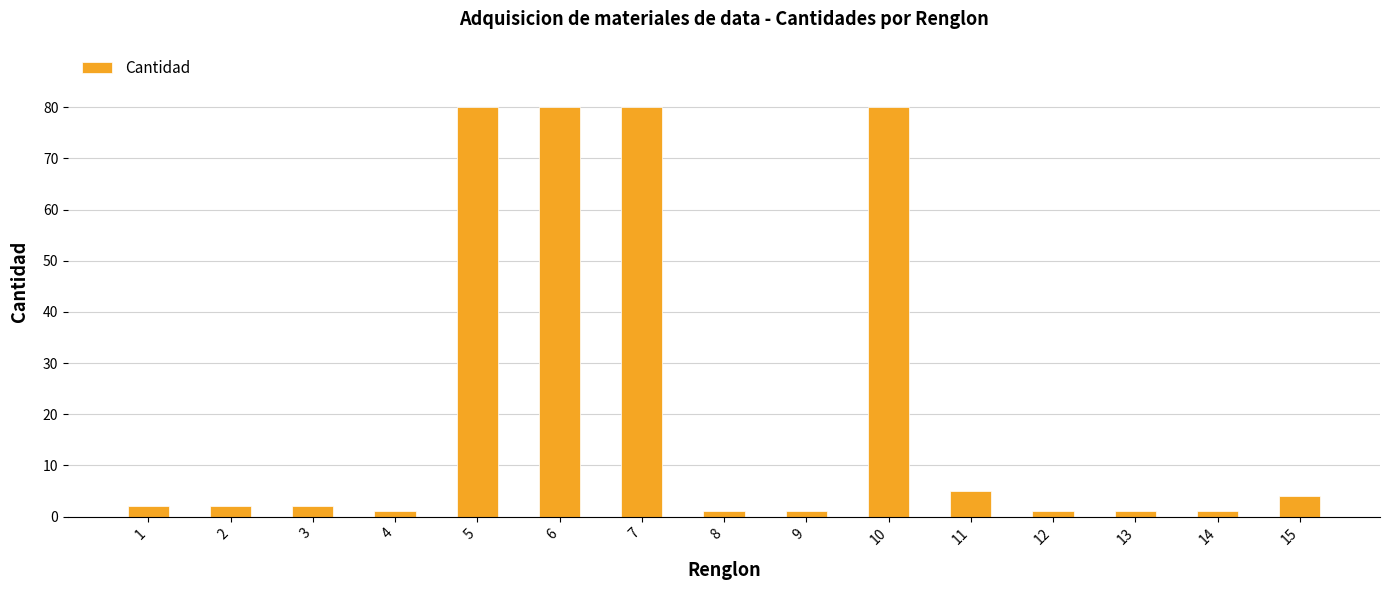

What is the greatest value displayed?

80